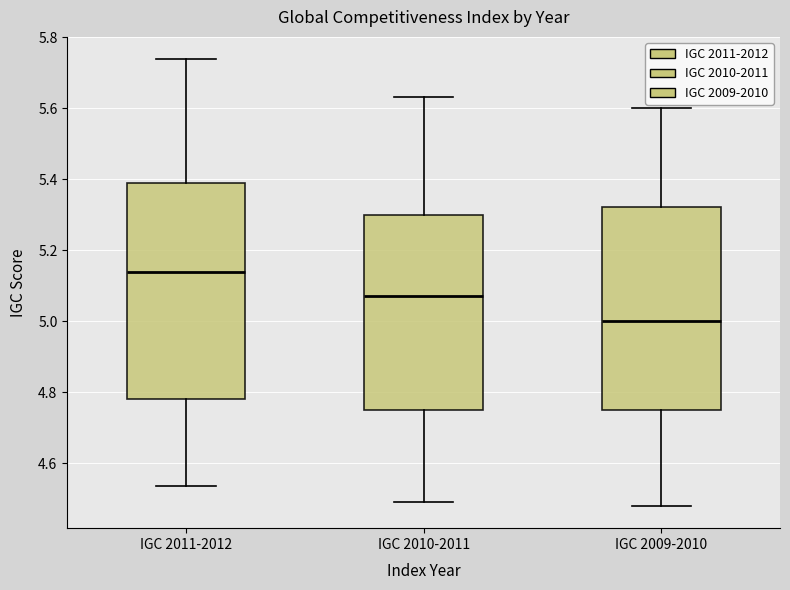

Which box's median line is the highest?

IGC 2011-2012